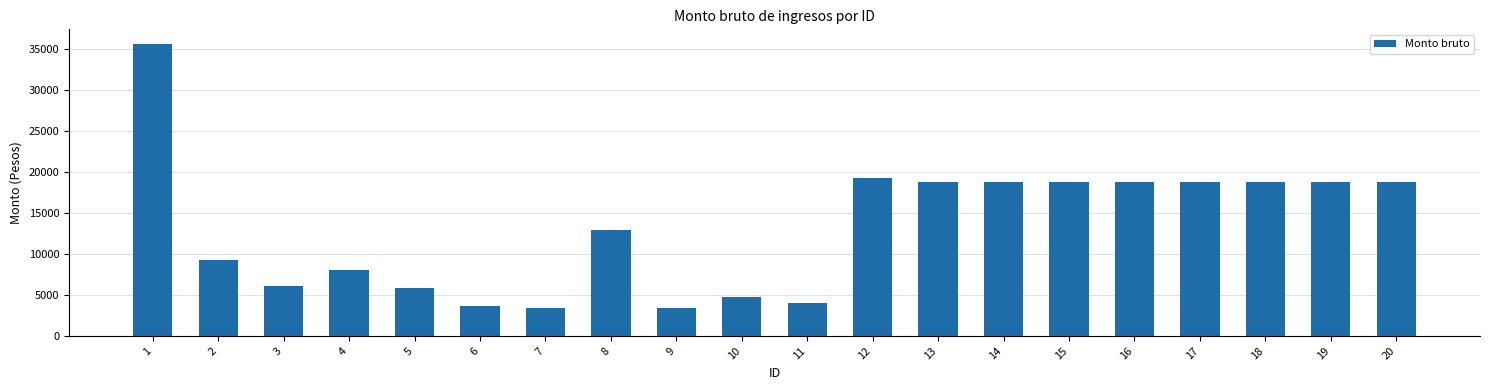

True or false: the data shows 5866.9 at 5.

True